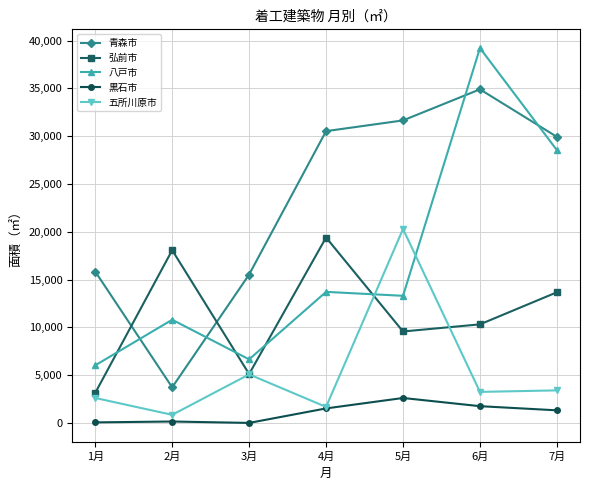

Which category has the highest value in the 五所川原市 series?

5月